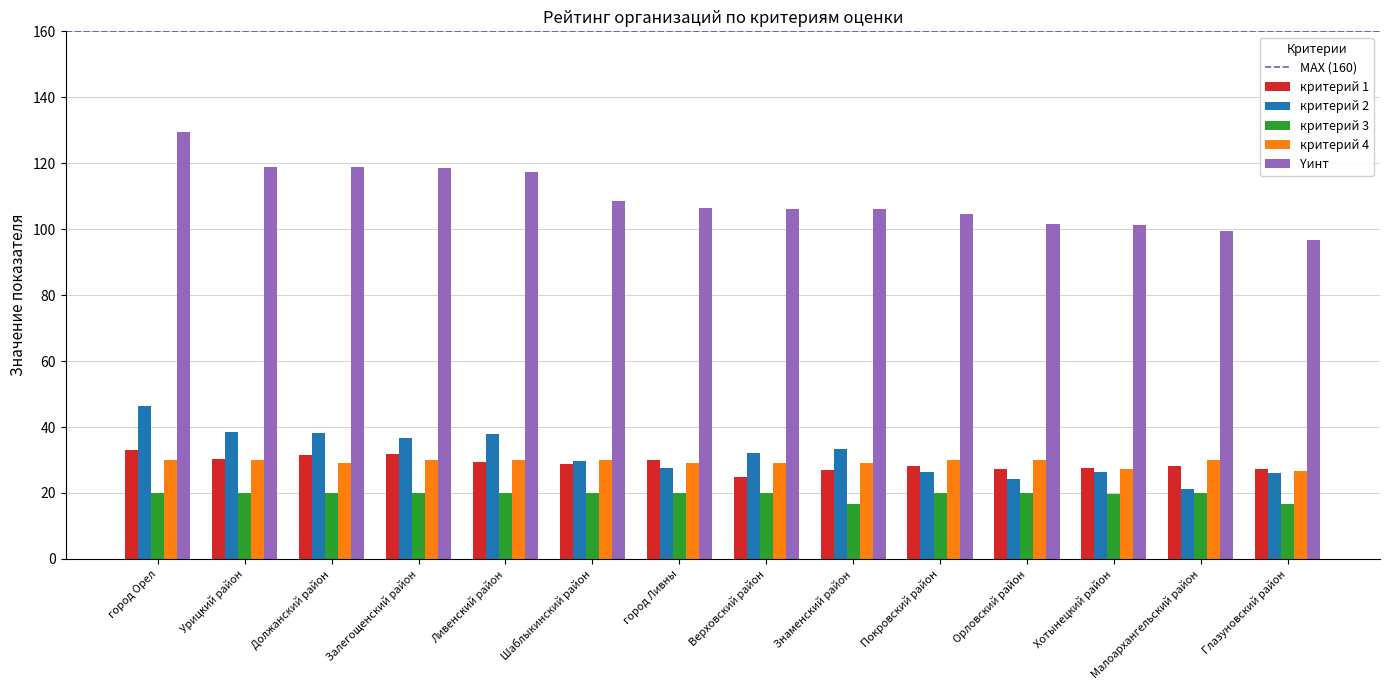

Is the value of критерий 3 at Хотынецкий район greater than the value of критерий 4 at Верховский район?

No